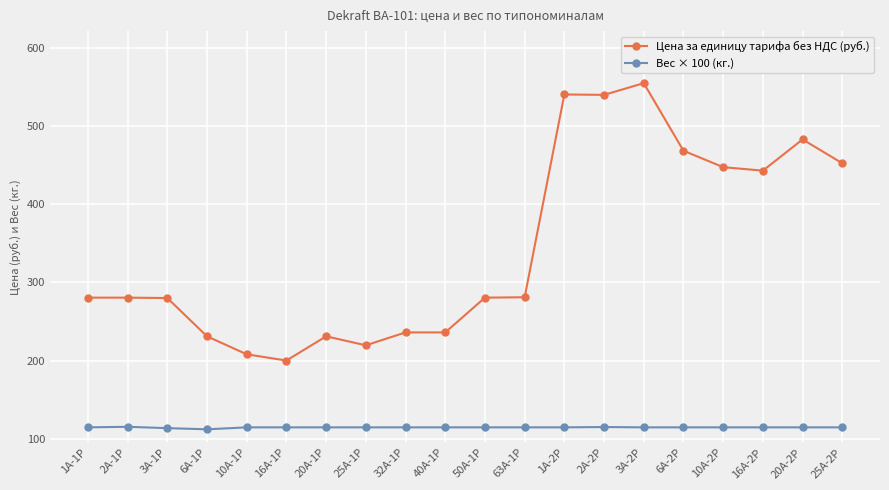

What position from the left is 3А-1Р?

3